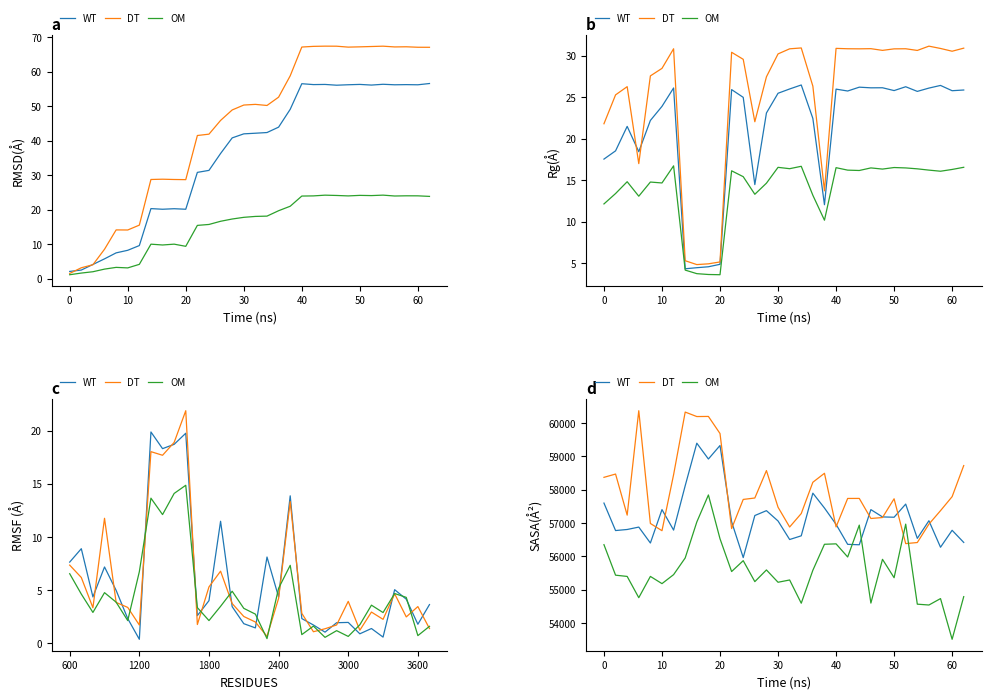

How many interior local valleys does the OM series have?

11